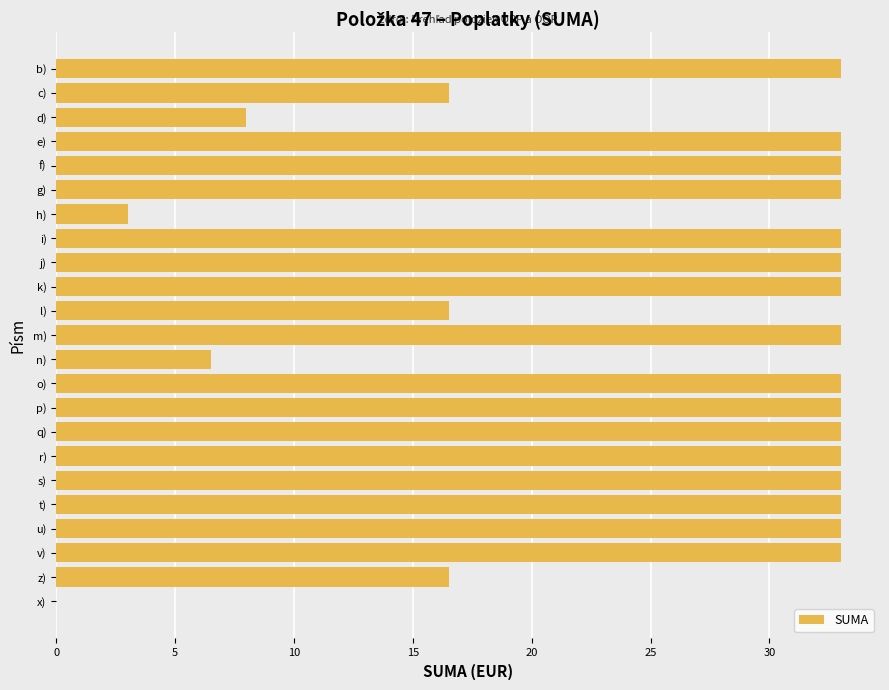

Count the number of categories in the chart.

23